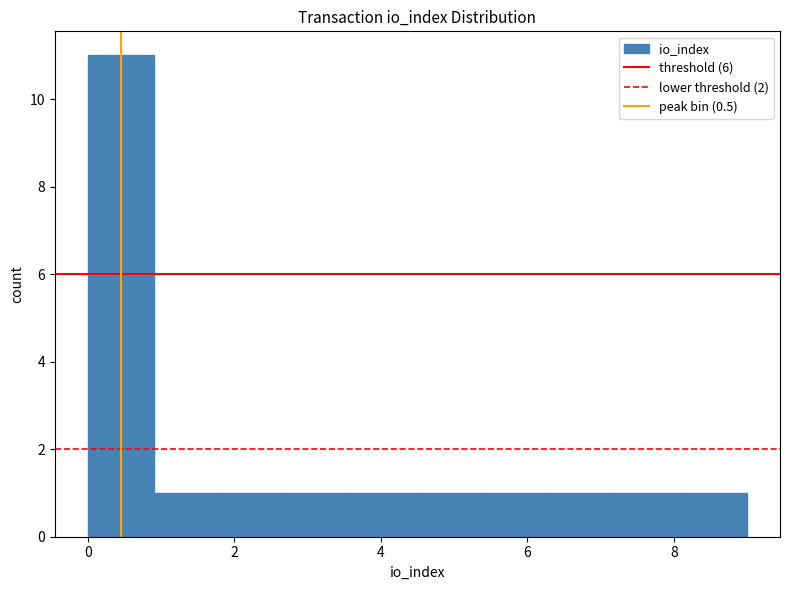

Reading left to right, transcribe this chart: for each bar, give the range it covers on the x-axis and its height. Neither the bar edges nor the heights are printed on the chart, so give them approximately, as read against the axes.

0.0 to 0.9: 11
0.9 to 1.8: 1
1.8 to 2.7: 1
2.7 to 3.6: 1
3.6 to 4.5: 1
4.5 to 5.4: 1
5.4 to 6.3: 1
6.3 to 7.2: 1
7.2 to 8.1: 1
8.1 to 9.0: 1